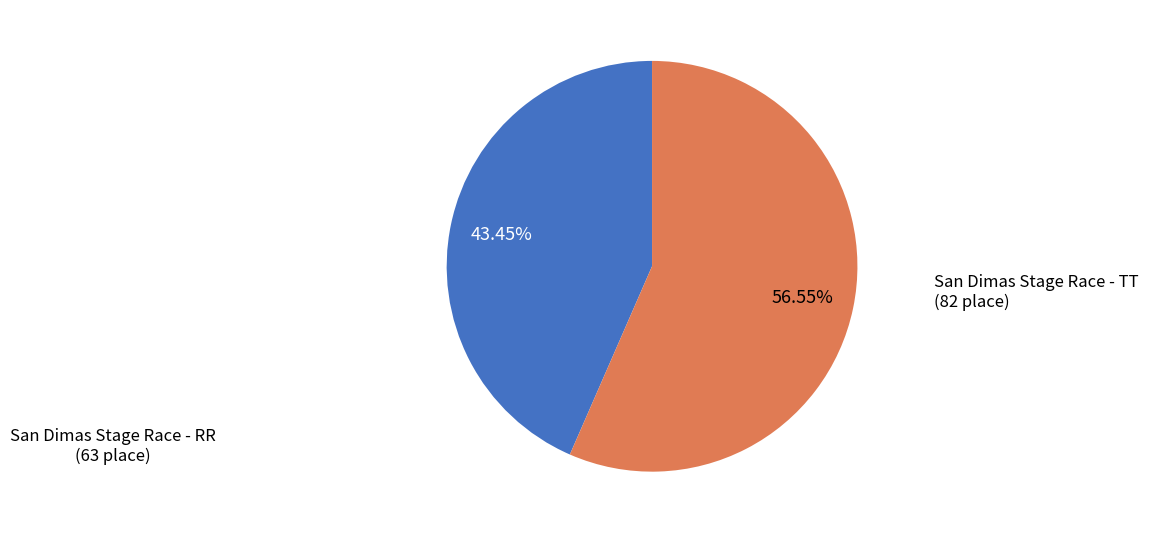

Is there any slice that represents more than half of the pie?

Yes